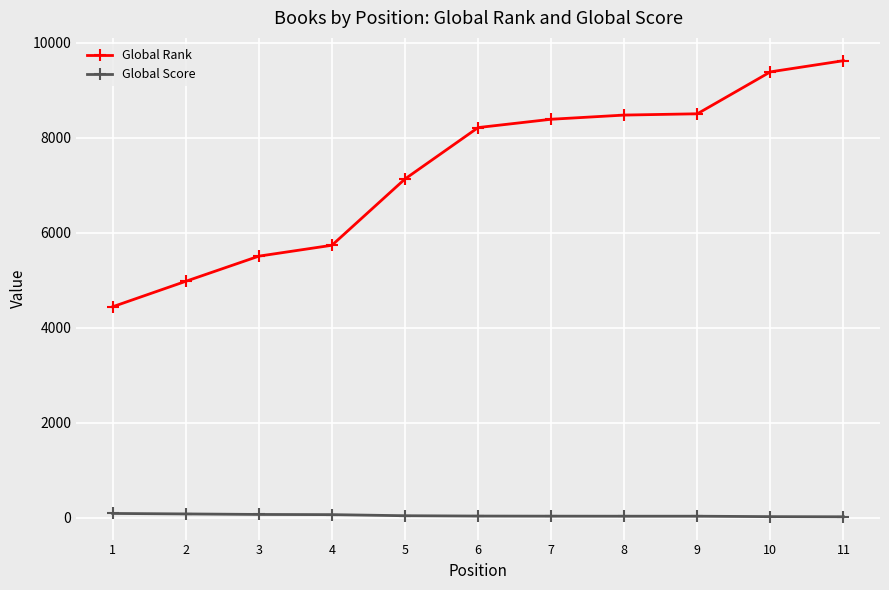

What is the difference between the maximum and minimum values in the Global Rank series?

5176